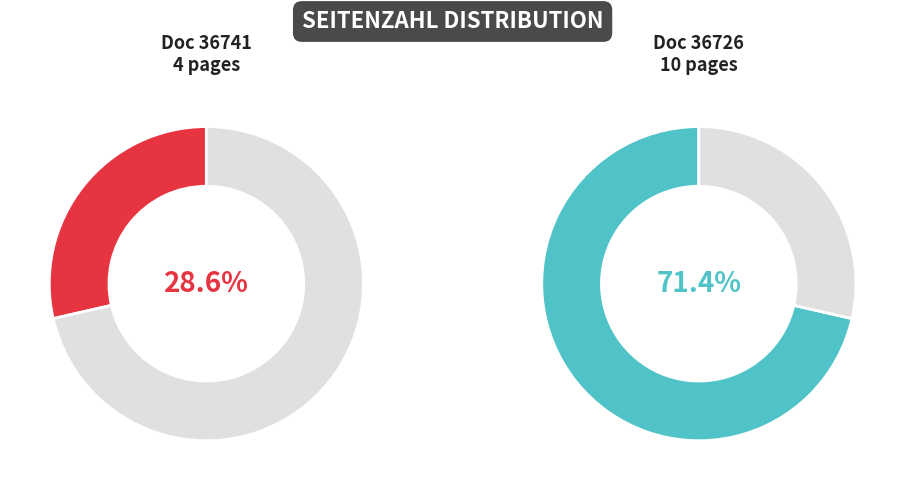

Between OPUS4-36741 and OPUS4-36726, which is larger?

OPUS4-36726